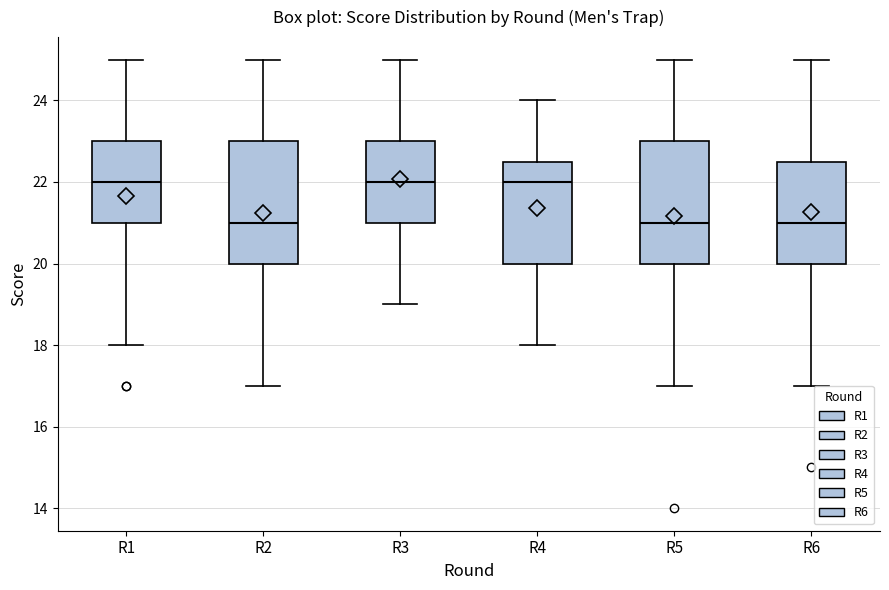

Reading left to right, read every box against the y-axis: the position of its median line, the range the box covers, and the ends of its whiskers. The values are not printed on the chart, so give them approximately, as read against the axis.

R1: median 22.0, box 21.0 to 23.0, whiskers 18.0 to 25.0
R2: median 21.0, box 20.0 to 23.0, whiskers 17.0 to 25.0
R3: median 22.0, box 21.0 to 23.0, whiskers 19.0 to 25.0
R4: median 22.0, box 20.0 to 22.6, whiskers 18.0 to 24.0
R5: median 21.0, box 20.0 to 23.0, whiskers 17.0 to 25.0
R6: median 21.0, box 20.0 to 22.6, whiskers 17.0 to 25.0